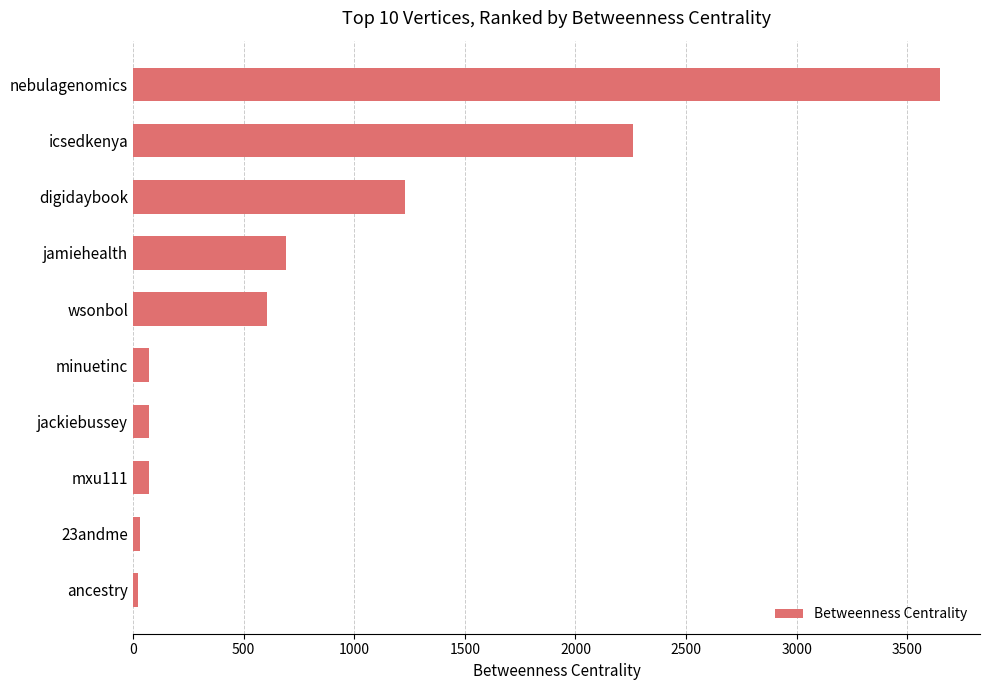

The value at wsonbol is 956.6. True or false?

False